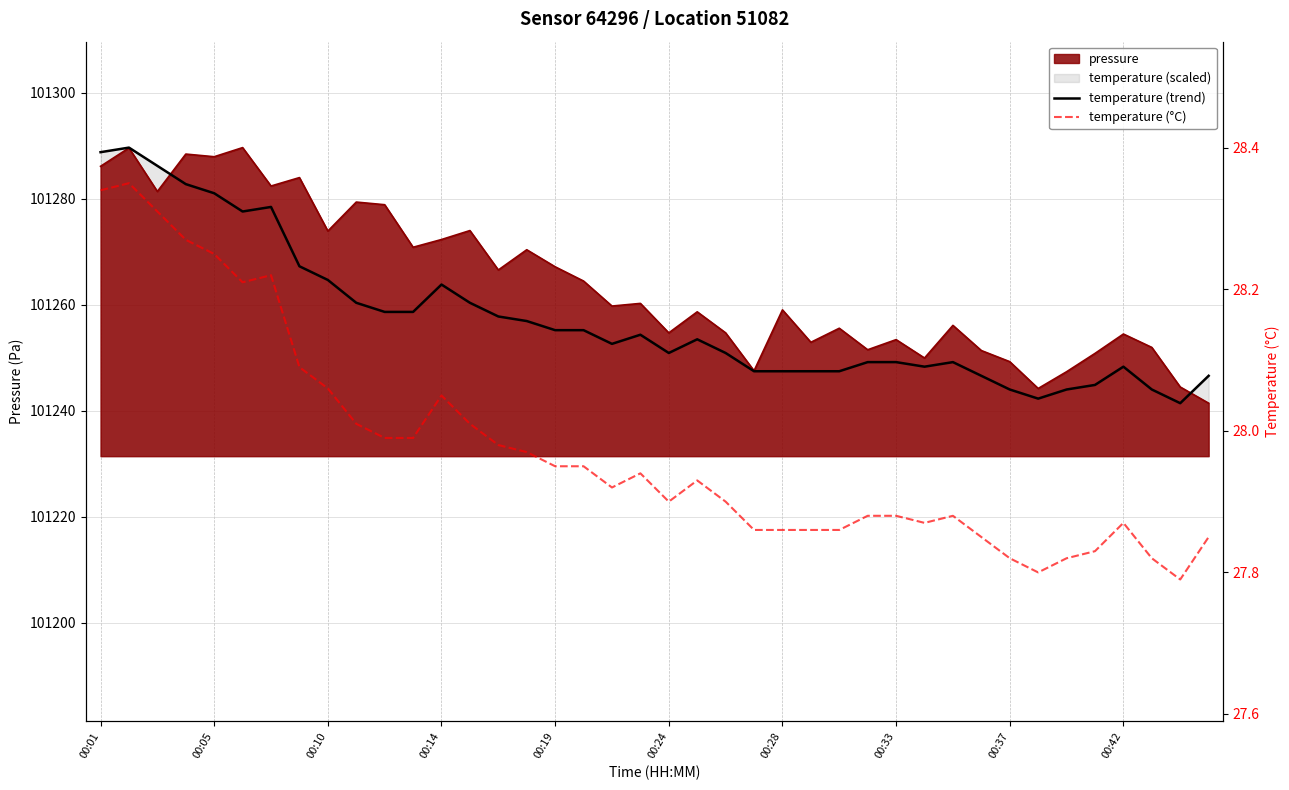

What is the sum of the temperature (trend) values at 36 and 00:14?

202531.1